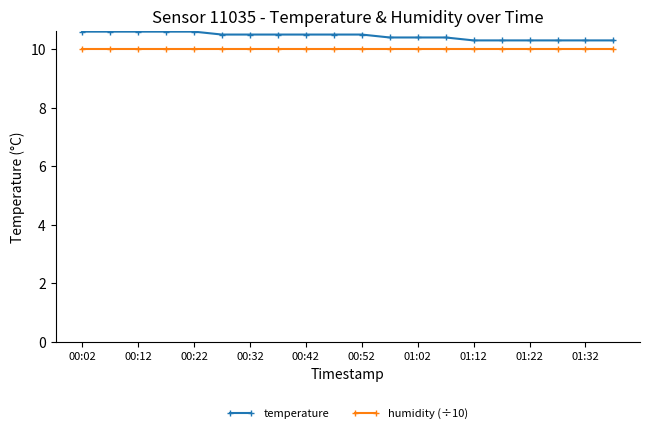

Reading left to right, list all the values displayed in this chart.

temperature: 10.6	10.6	10.6	10.6	10.6	10.5	10.5	10.5	10.5	10.5	10.5	10.4	10.4	10.4	10.3	10.3	10.3	10.3	10.3	10.3
humidity (÷10): 10.0	10.0	10.0	10.0	10.0	10.0	10.0	10.0	10.0	10.0	10.0	10.0	10.0	10.0	10.0	10.0	10.0	10.0	10.0	10.0